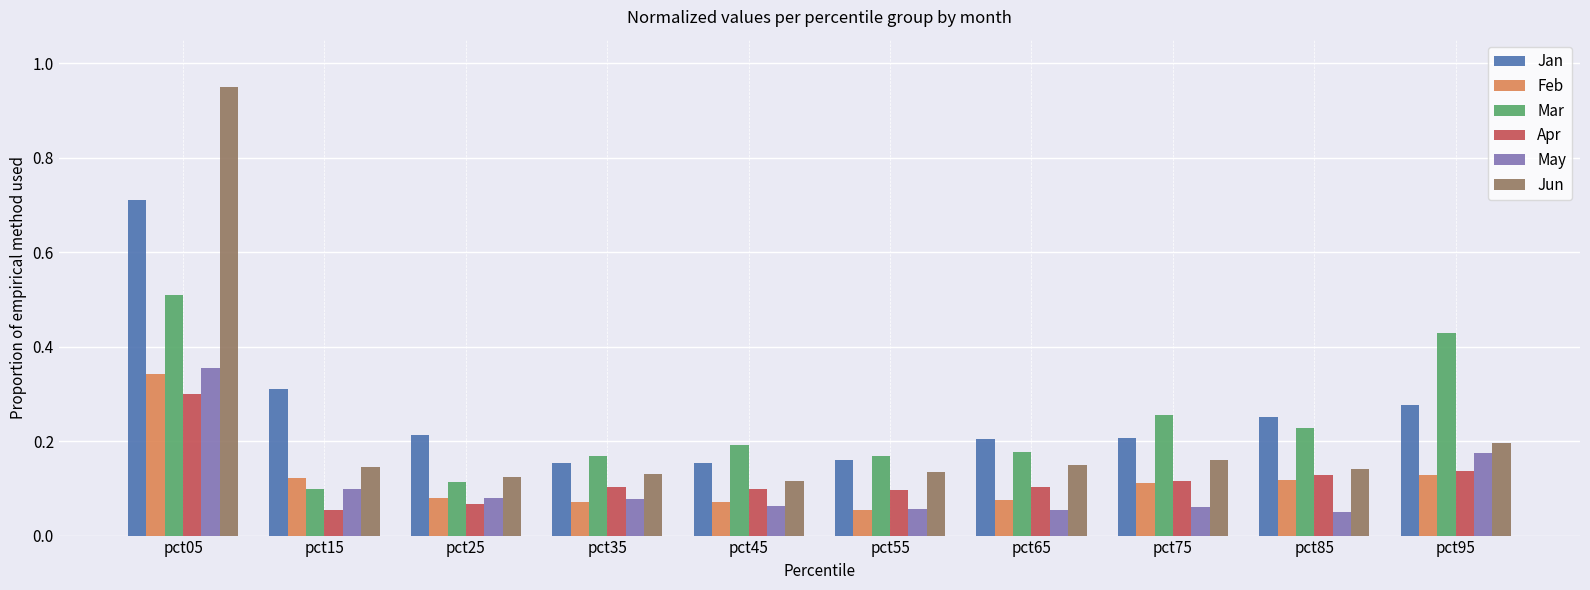

How many Jan values are between 0 and 1?

10